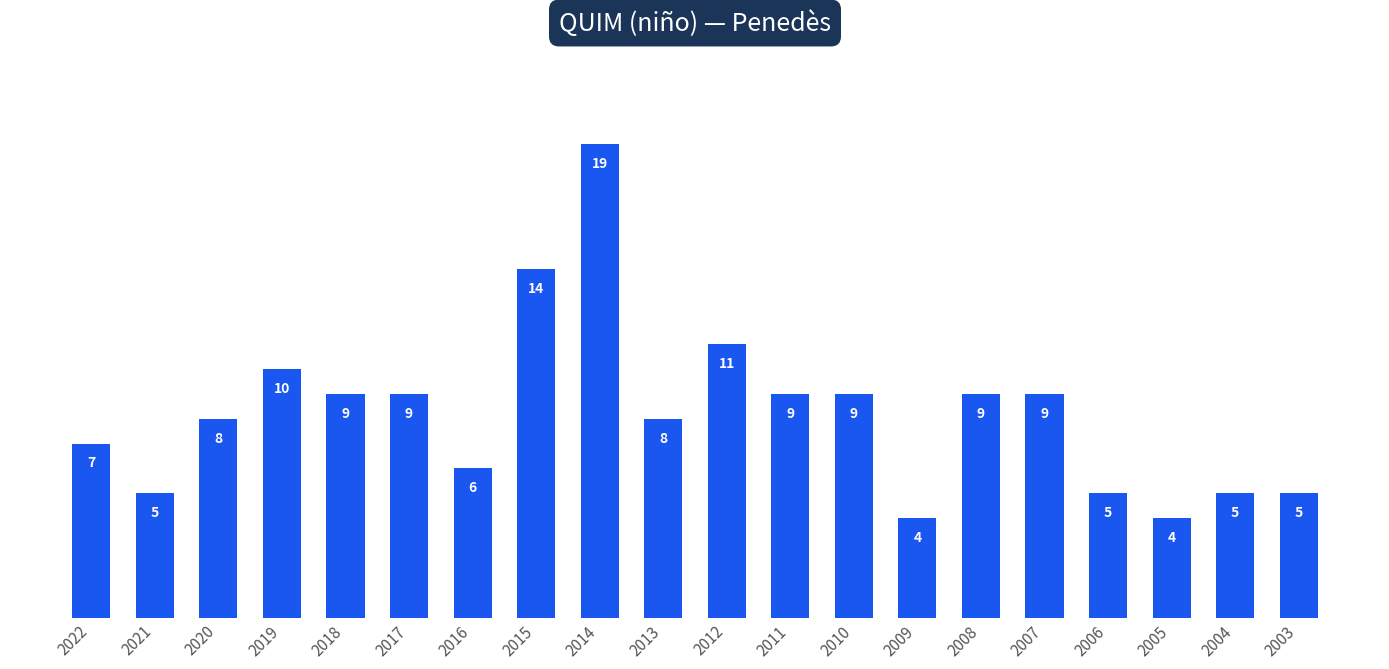

Reading left to right, list all the values displayed in this chart.

7	5	8	10	9	9	6	14	19	8	11	9	9	4	9	9	5	4	5	5